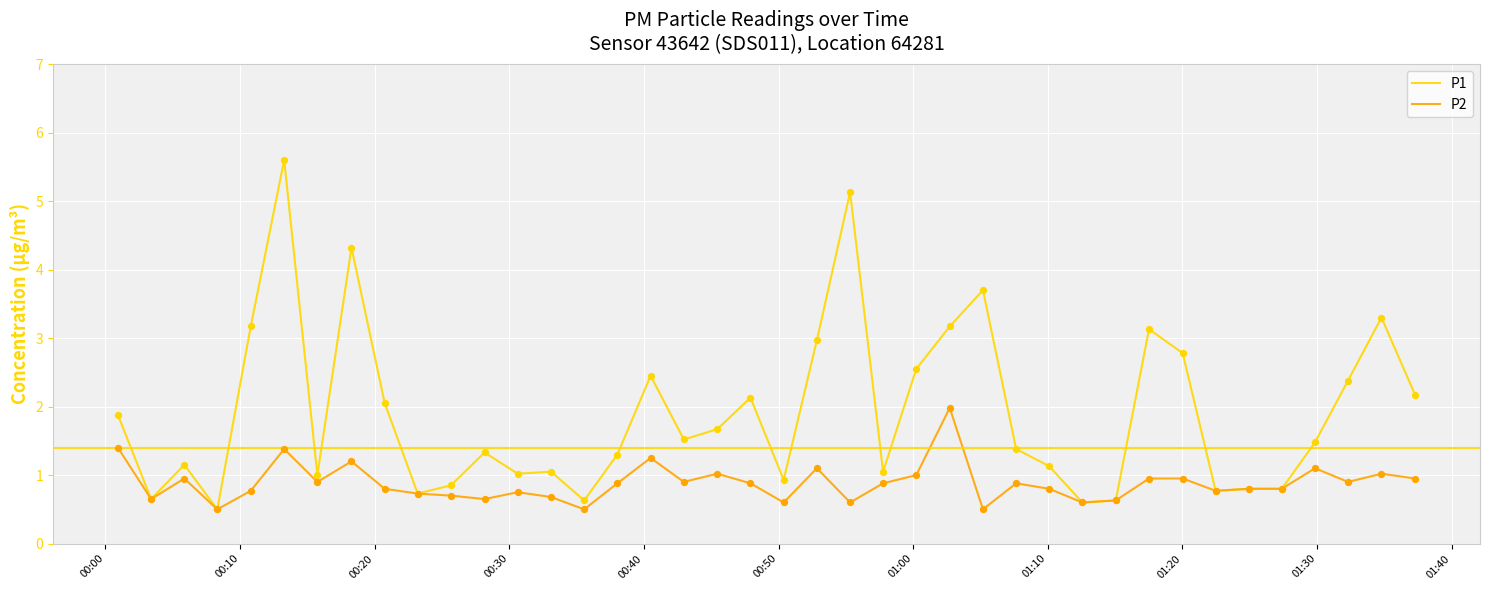

What is the maximum value shown in the chart?

5.6